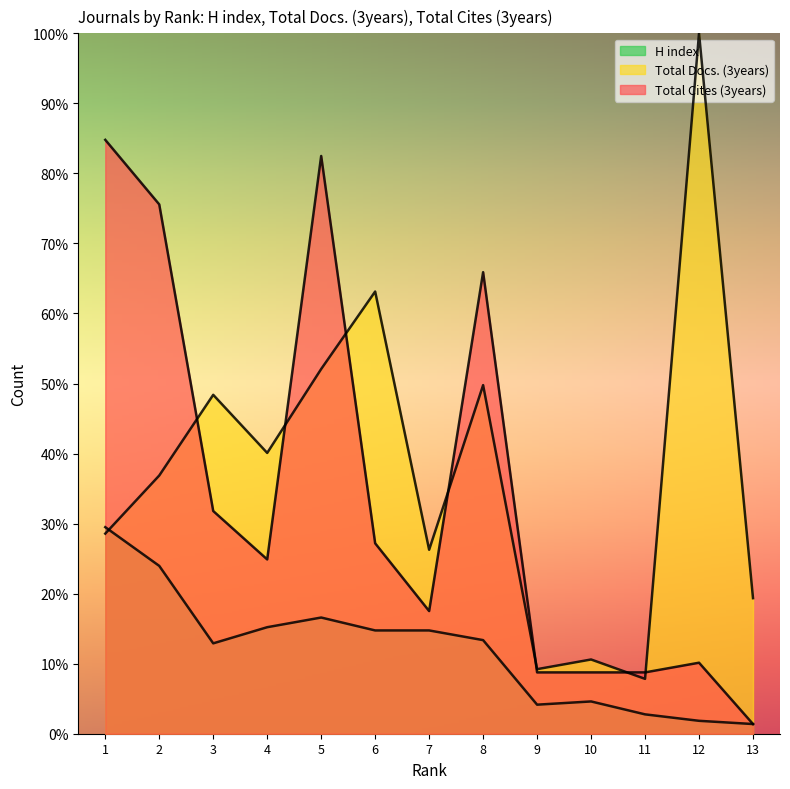

Reading left to right, list all the values displayed in this chart.

H index: 29.5	24.0	12.9	15.2	16.6	14.7	14.7	13.4	4.1	4.6	2.8	1.8	1.4
Total Docs. (3years): 28.6	36.9	48.4	40.1	52.1	63.1	26.3	49.8	9.2	10.6	7.8	100.0	19.4
Total Cites (3years): 84.8	75.6	31.8	24.9	82.5	27.2	17.5	65.9	8.8	8.8	8.8	10.1	1.4